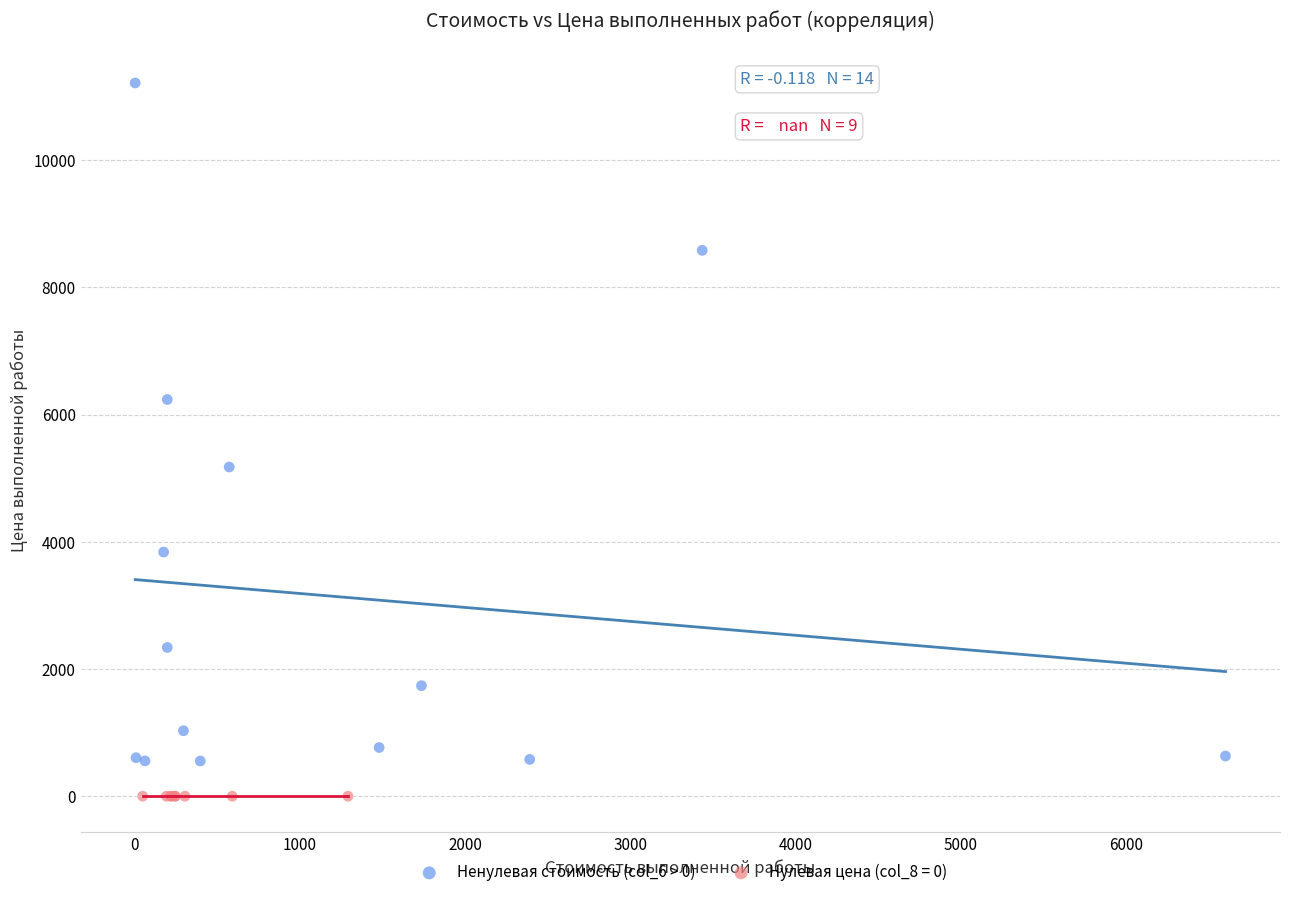

Which series contains the highest Y value?

Ненулевая стоимость (col_6 > 0)